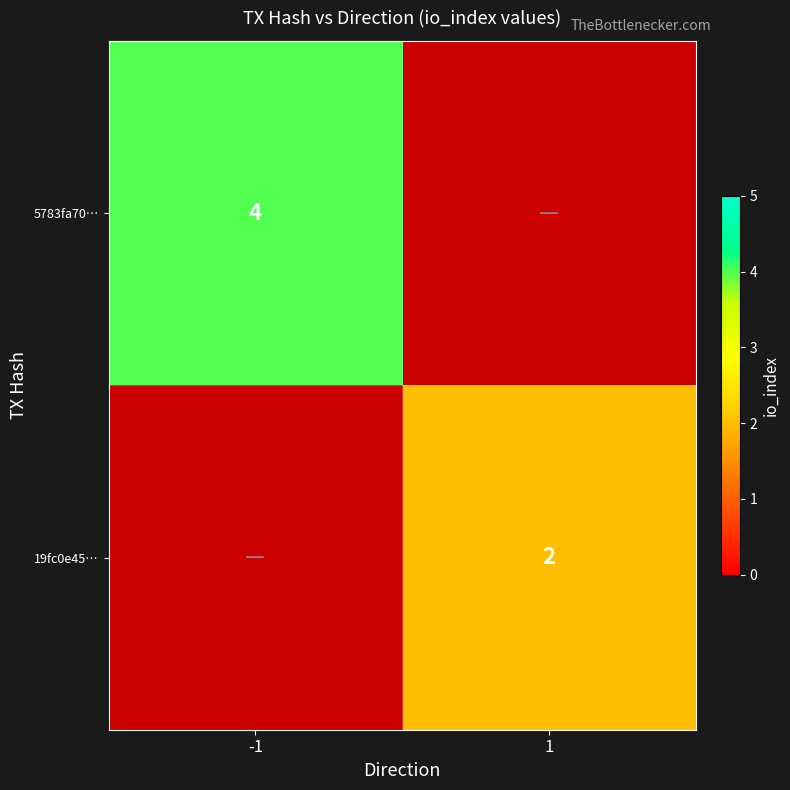

The value of 19fc0e45… at 1 is 2. True or false?

True